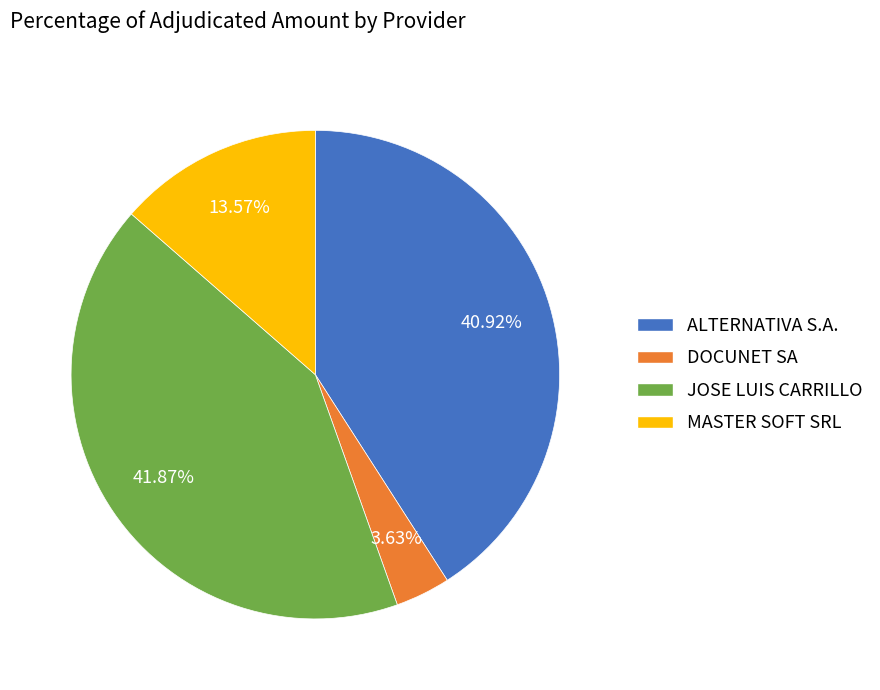

What percentage is NOT represented by ALTERNATIVA S.A.?

59.1%